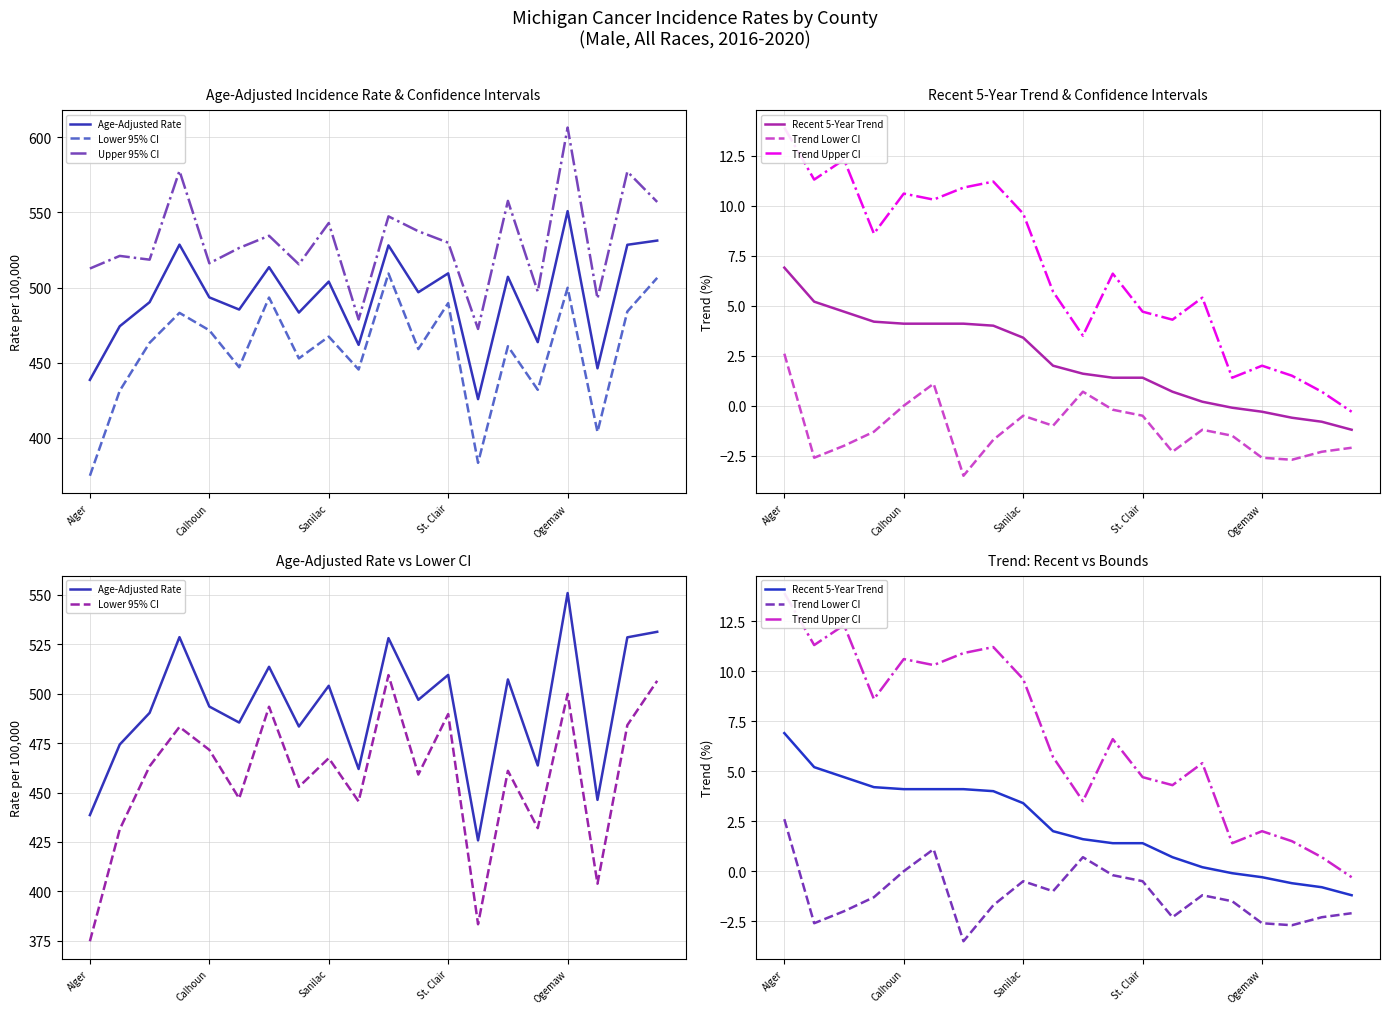

What is the maximum value shown in the chart?

606.5